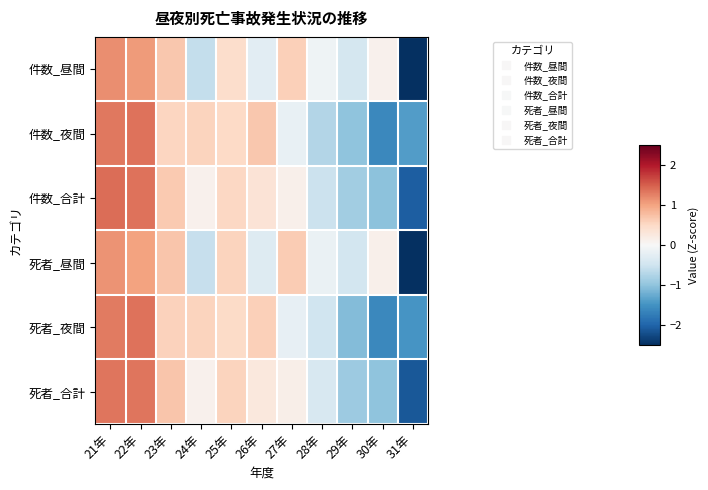

Which series changed the most between 26年 and 30年?

件数_夜間